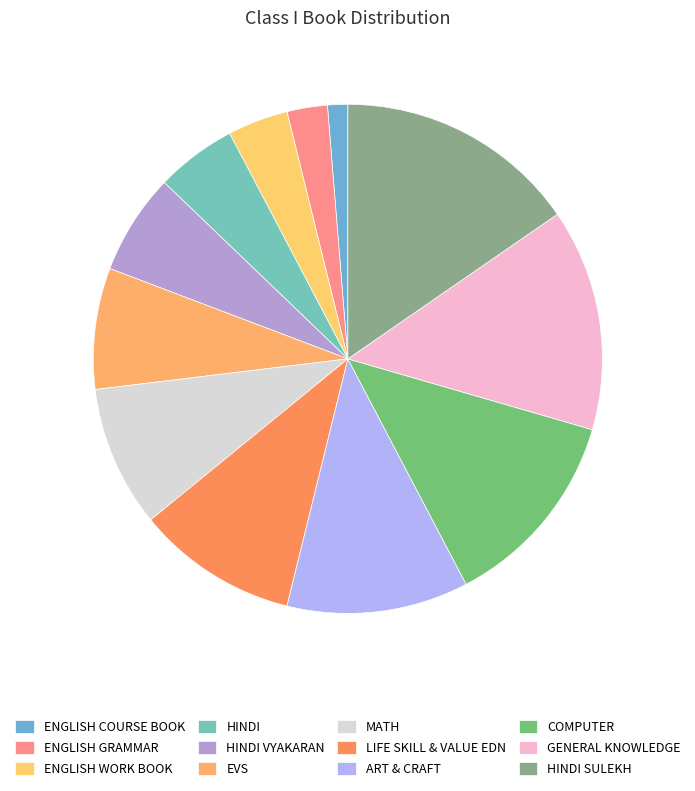

Which category has the biggest portion of the pie?

HINDI SULEKH